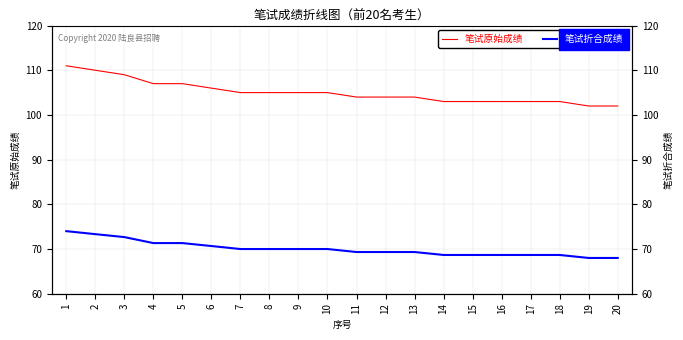

Which has a higher value, 13 or 4?

4